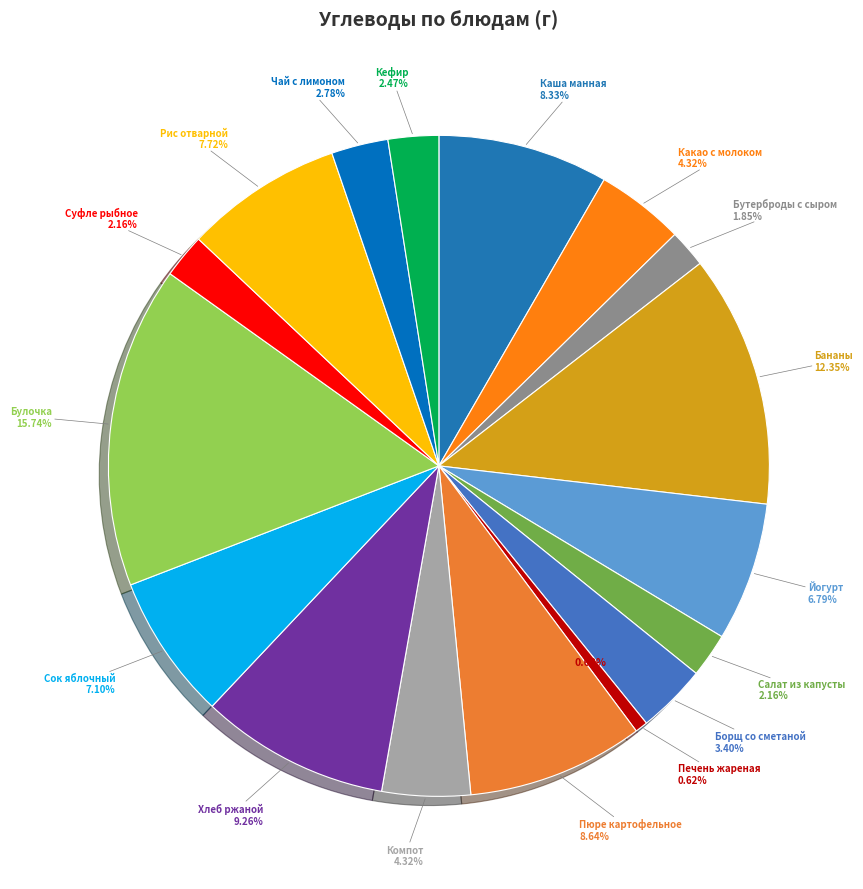

What is the change in value from Бутерброды с сыром to Рис отварной?

+19